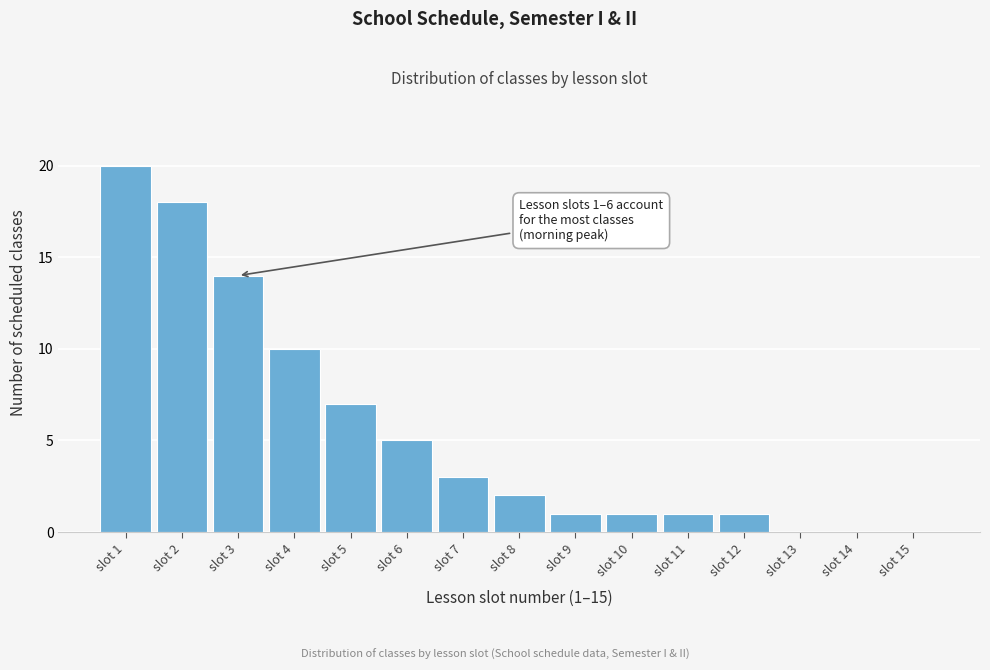

Reading right to left, list all the values displayed in this chart.

slot 15=0	slot 14=0	slot 13=0	slot 12=1	slot 11=1	slot 10=1	slot 9=1	slot 8=2	slot 7=3	slot 6=5	slot 5=7	slot 4=10	slot 3=14	slot 2=18	slot 1=20